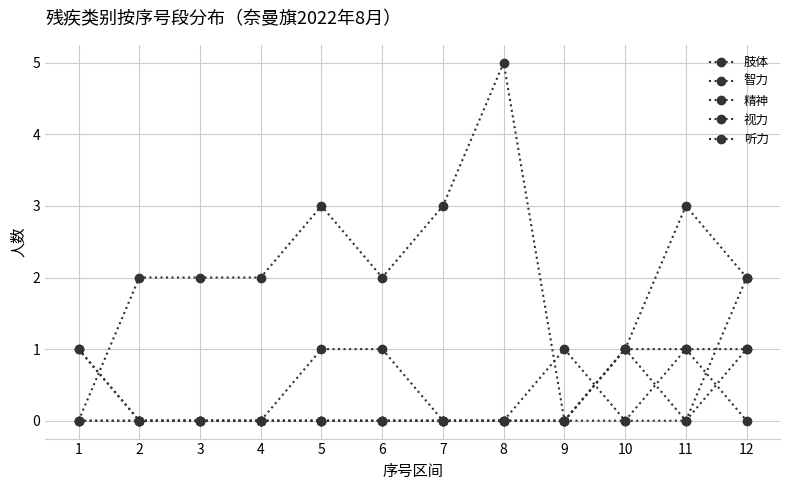

Reading right to left, what are all the values shown in this chart?

肢体: 12=2	11=3	10=1	9=0	8=5	7=3	6=2	5=3	4=2	3=2	2=2	1=0
智力: 12=2	11=0	10=1	9=0	8=0	7=0	6=1	5=1	4=0	3=0	2=0	1=1
精神: 12=0	11=1	10=0	9=1	8=0	7=0	6=0	5=0	4=0	3=0	2=0	1=1
视力: 12=1	11=1	10=1	9=0	8=0	7=0	6=0	5=0	4=0	3=0	2=0	1=0
听力: 12=1	11=0	10=0	9=0	8=0	7=0	6=0	5=0	4=0	3=0	2=0	1=0